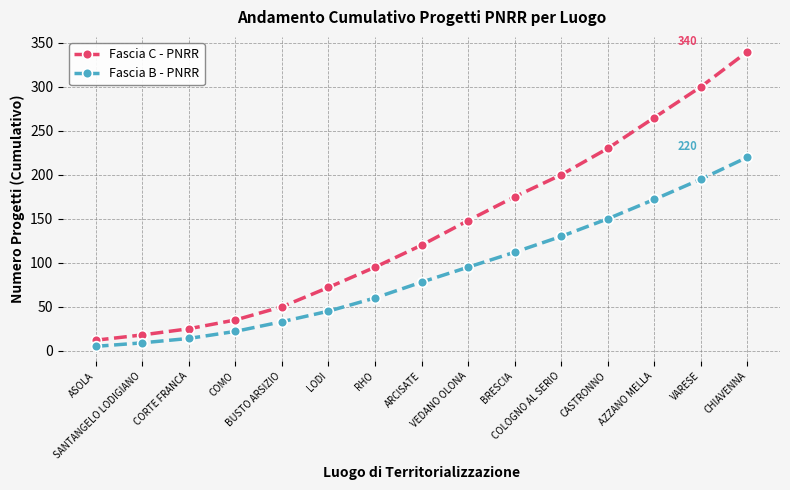

What position from the right is SANTANGELO LODIGIANO?

14